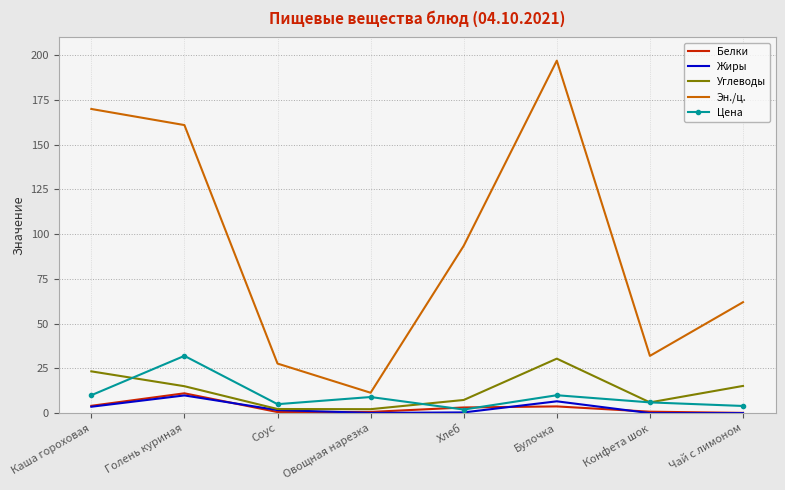

Between Булочка and Чай с лимоном, which series saw the biggest shift?

Эн./ц.